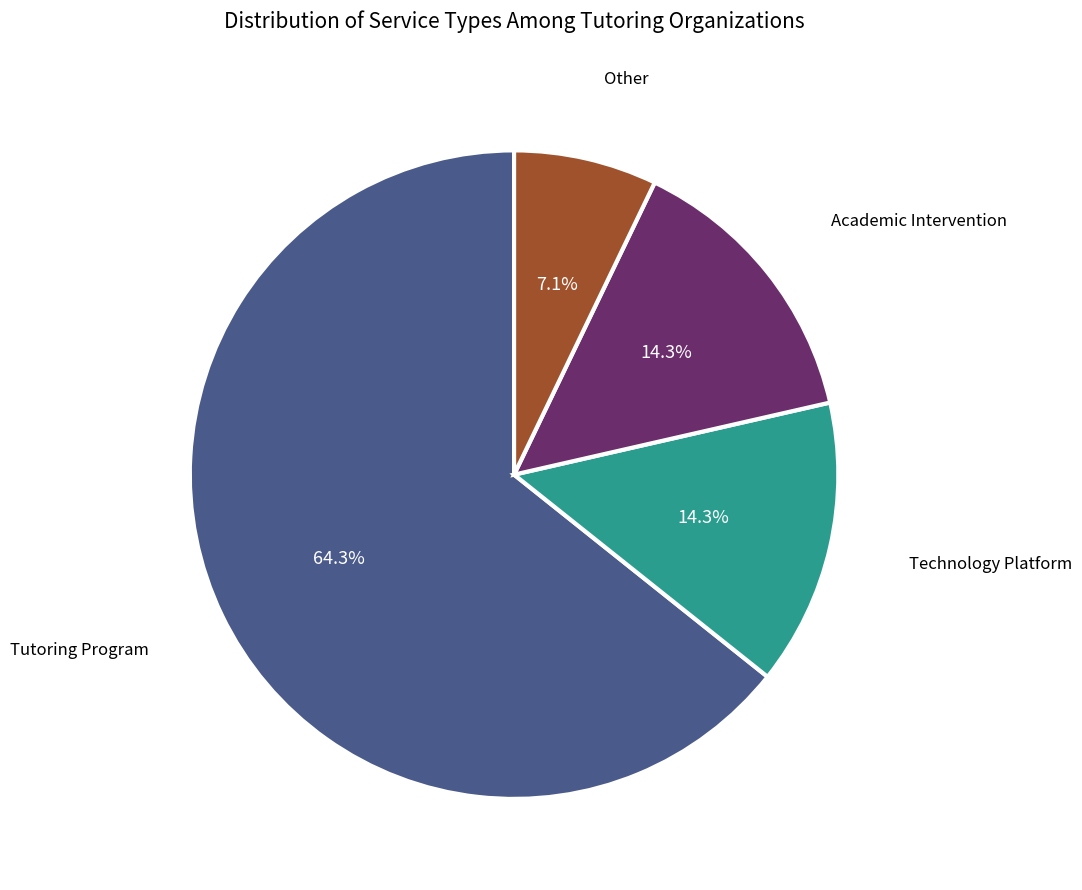

Is it true that Technology Platform is 24% of the pie?

False